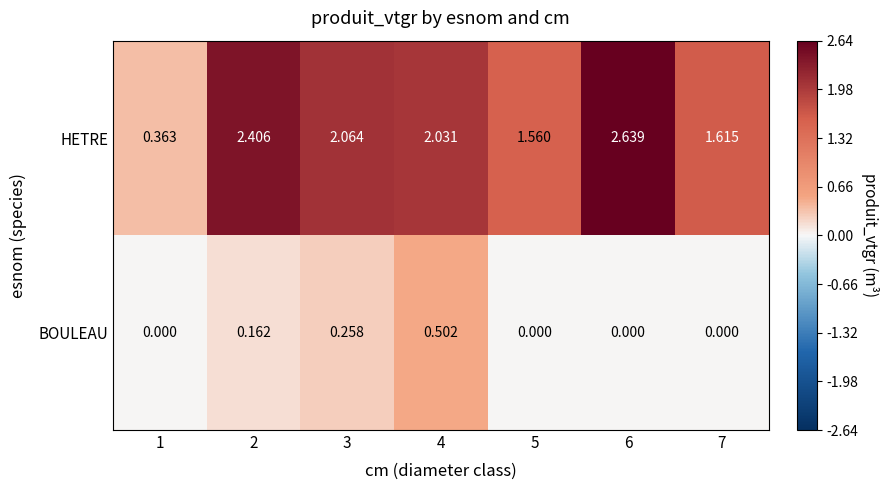

Which series has the widest spread of values?

HETRE